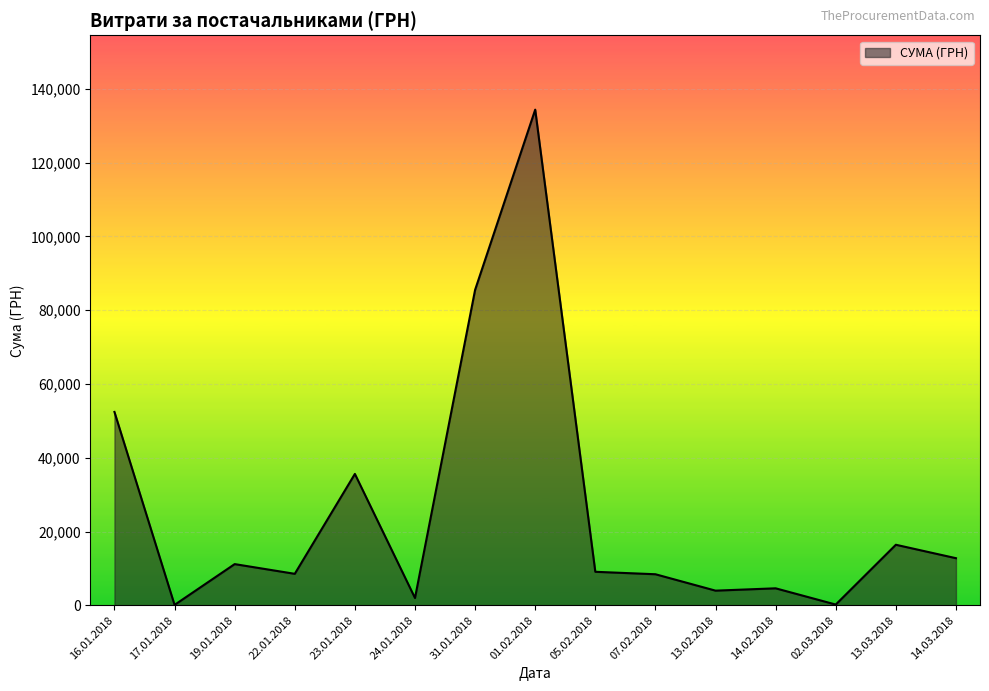

Between 07.02.2018 and 02.03.2018, which is larger?

07.02.2018